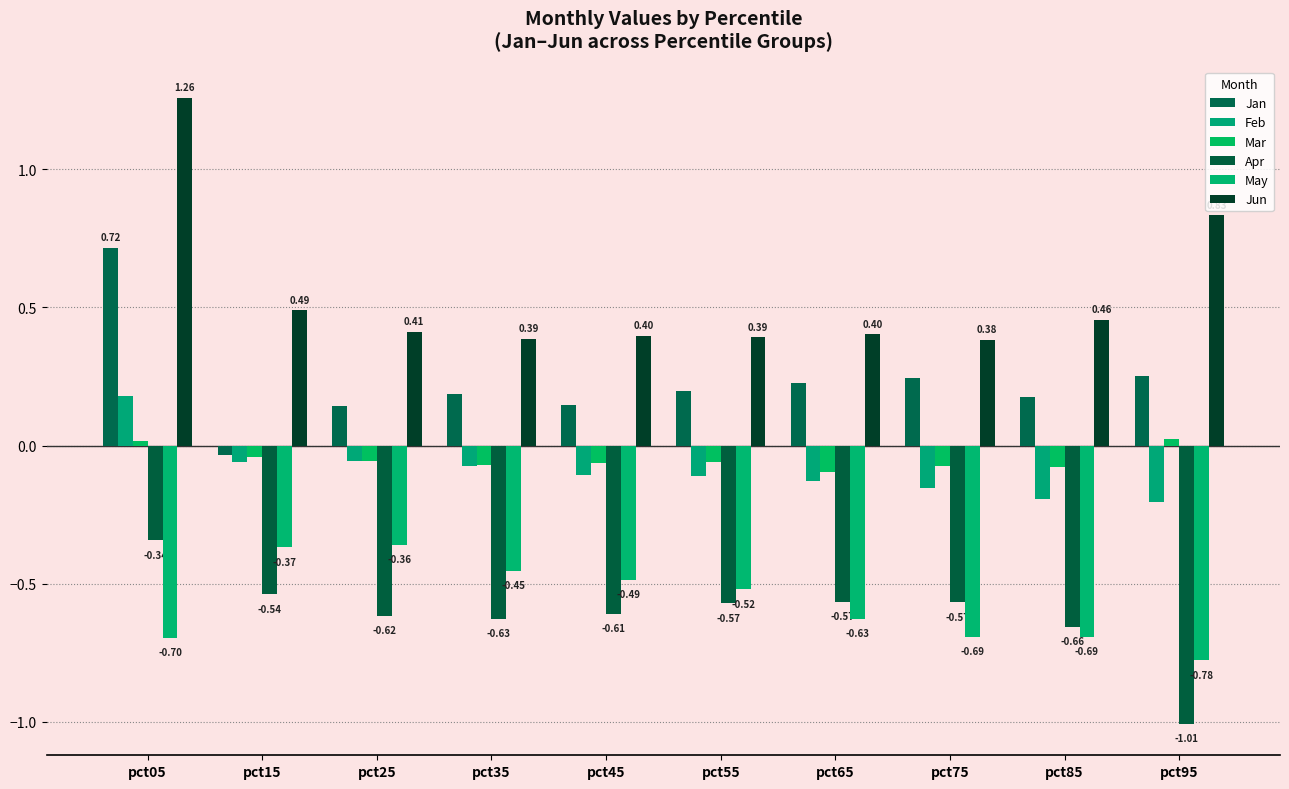

Reading right to left, extract all data points from this chart.

Jan: pct95=0.3	pct85=0.2	pct75=0.2	pct65=0.2	pct55=0.2	pct45=0.1	pct35=0.2	pct25=0.1	pct15=-0.0	pct05=0.7
Feb: pct95=-0.2	pct85=-0.2	pct75=-0.2	pct65=-0.1	pct55=-0.1	pct45=-0.1	pct35=-0.1	pct25=-0.1	pct15=-0.1	pct05=0.2
Mar: pct95=0.0	pct85=-0.1	pct75=-0.1	pct65=-0.1	pct55=-0.1	pct45=-0.1	pct35=-0.1	pct25=-0.1	pct15=-0.0	pct05=0.0
Apr: pct95=-1.0	pct85=-0.7	pct75=-0.6	pct65=-0.6	pct55=-0.6	pct45=-0.6	pct35=-0.6	pct25=-0.6	pct15=-0.5	pct05=-0.3
May: pct95=-0.8	pct85=-0.7	pct75=-0.7	pct65=-0.6	pct55=-0.5	pct45=-0.5	pct35=-0.5	pct25=-0.4	pct15=-0.4	pct05=-0.7
Jun: pct95=0.8	pct85=0.5	pct75=0.4	pct65=0.4	pct55=0.4	pct45=0.4	pct35=0.4	pct25=0.4	pct15=0.5	pct05=1.3